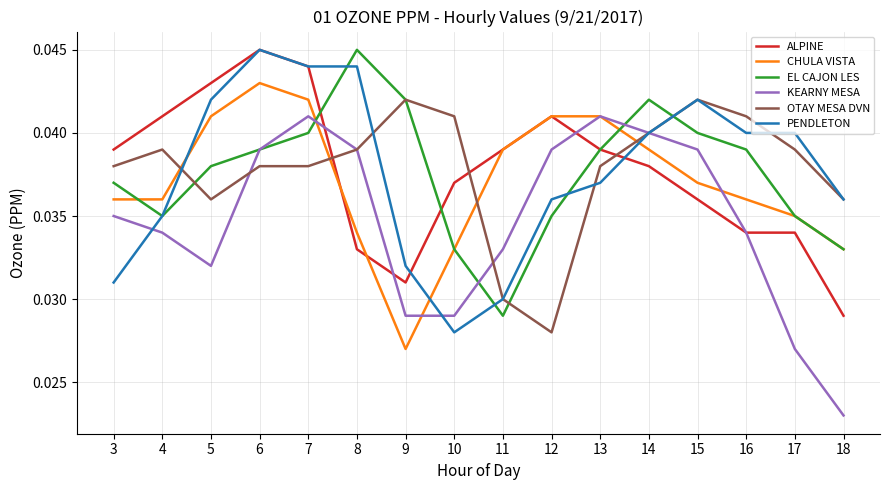

What are all the series names shown in the legend?

ALPINE, CHULA VISTA, EL CAJON LES, KEARNY MESA, OTAY MESA DVN, PENDLETON